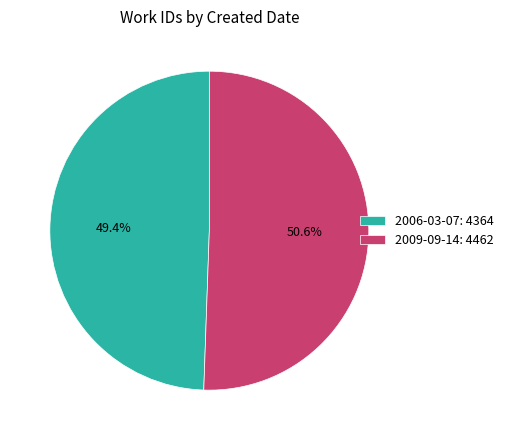

Is it true that 2006-03-07 is 49% of the pie?

True